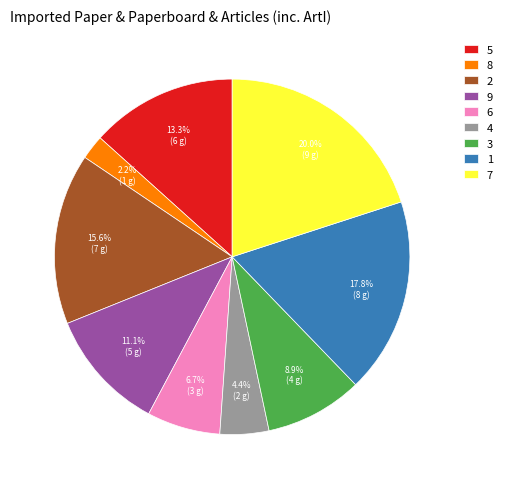

How many slices are in this pie chart?

9